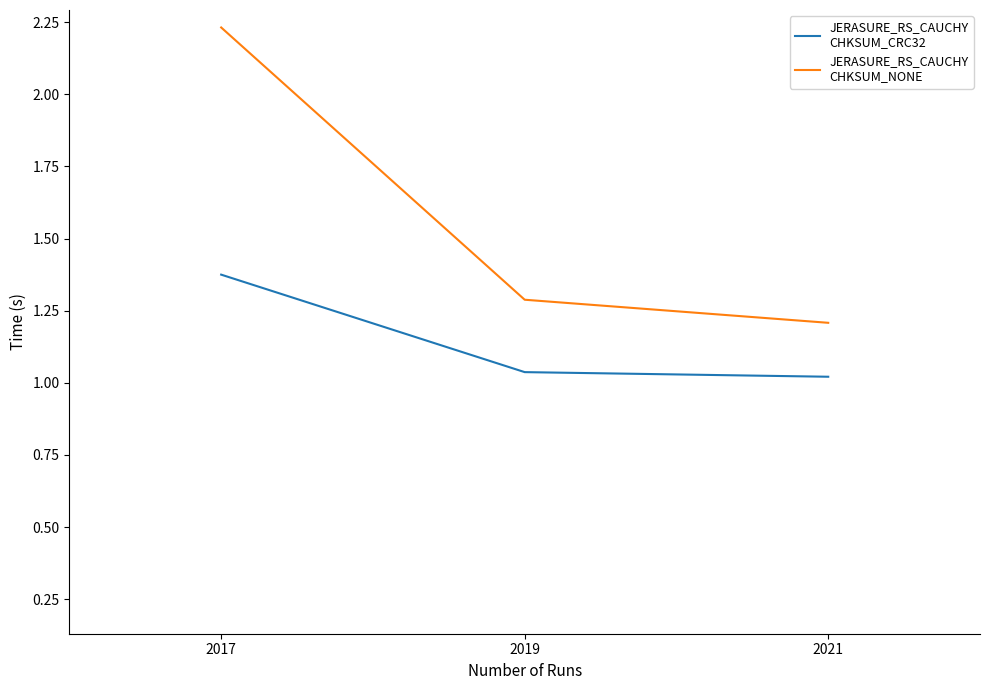

Does the chart display data point markers on the line(s)?

No